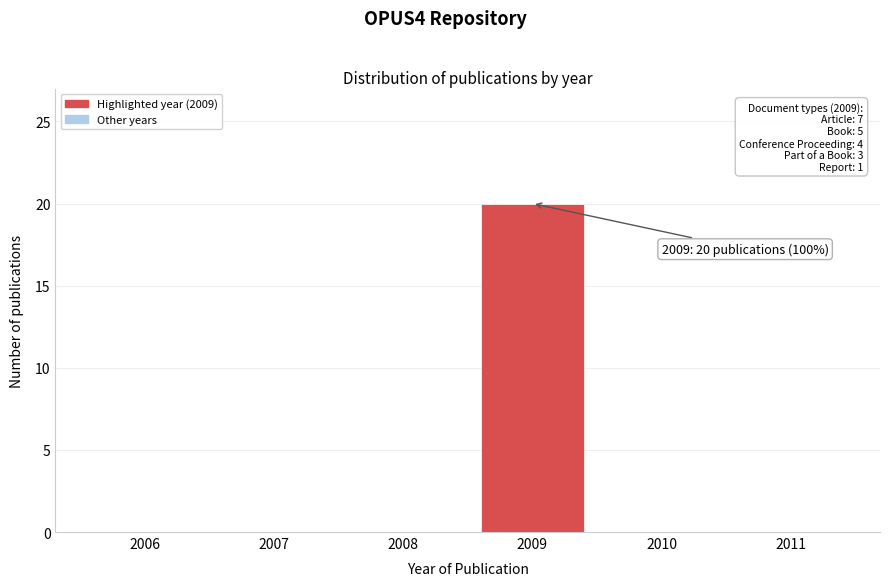

Reading left to right, extract all data points from this chart.

2006=0	2007=0	2008=0	2009=20	2010=0	2011=0